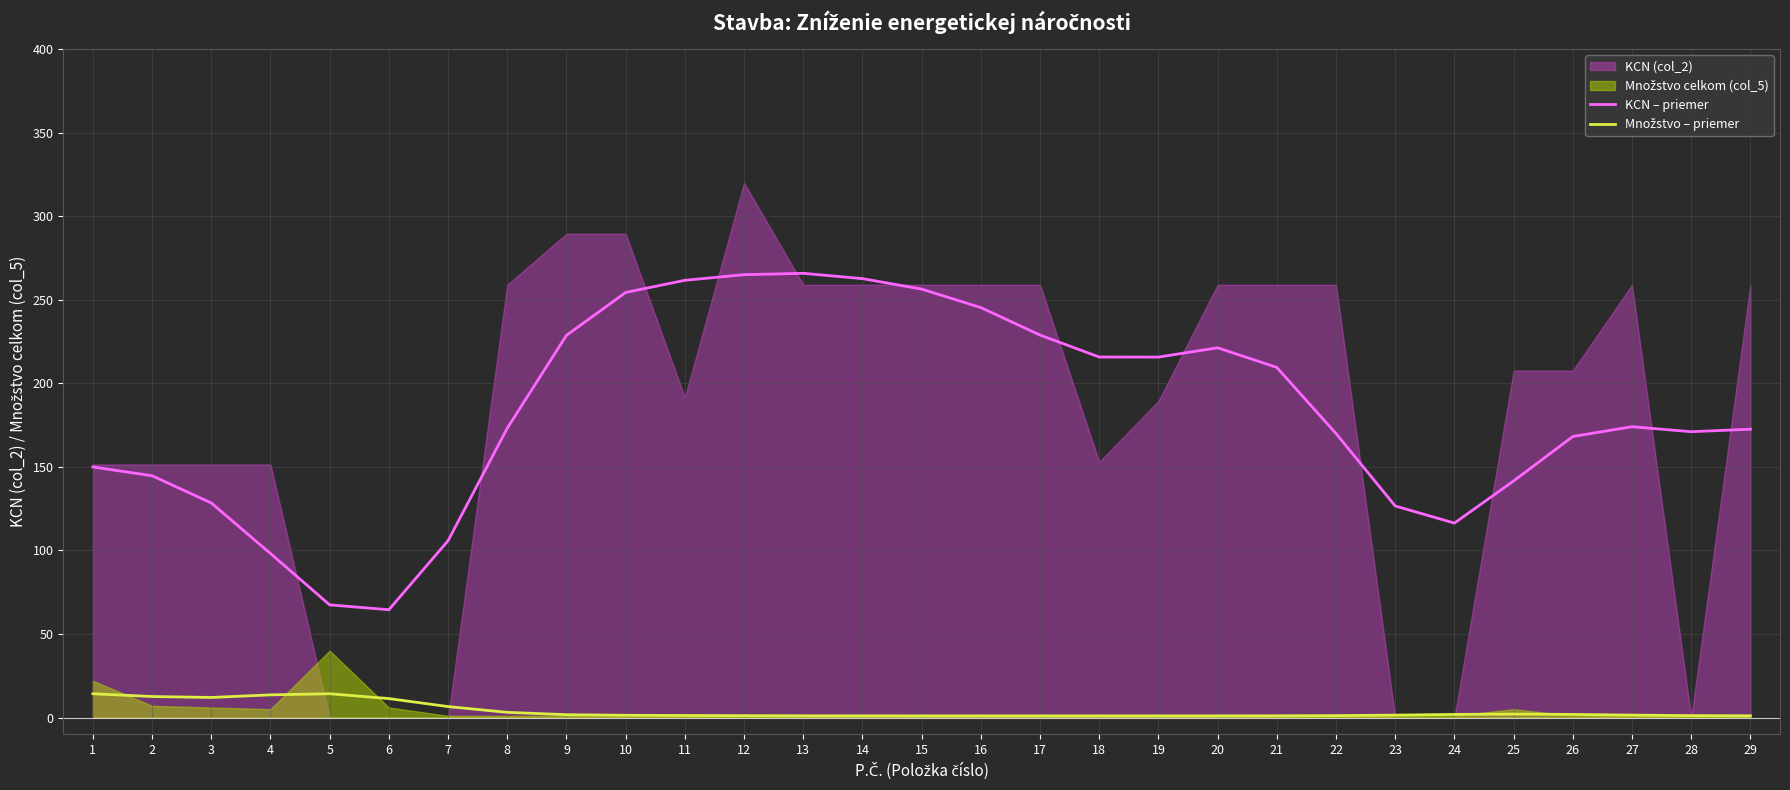

Reading left to right, what are all the values shown in this chart?

KCN – priemer: 149.9	144.7	128.4	98.1	67.4	64.5	105.8	173.1	228.7	254.3	261.6	265.0	265.8	262.6	256.4	245.3	228.9	215.7	215.7	221.2	209.5	169.9	126.6	116.3	141.6	168.2	174.0	171.0	172.5
Množstvo – priemer: 14.2	12.6	12.0	13.6	14.2	11.3	6.6	3.1	1.7	1.3	1.2	1.1	1.0	1.0	1.0	1.0	1.0	1.0	1.0	1.0	1.0	1.1	1.4	1.9	2.1	1.9	1.4	1.1	1.0